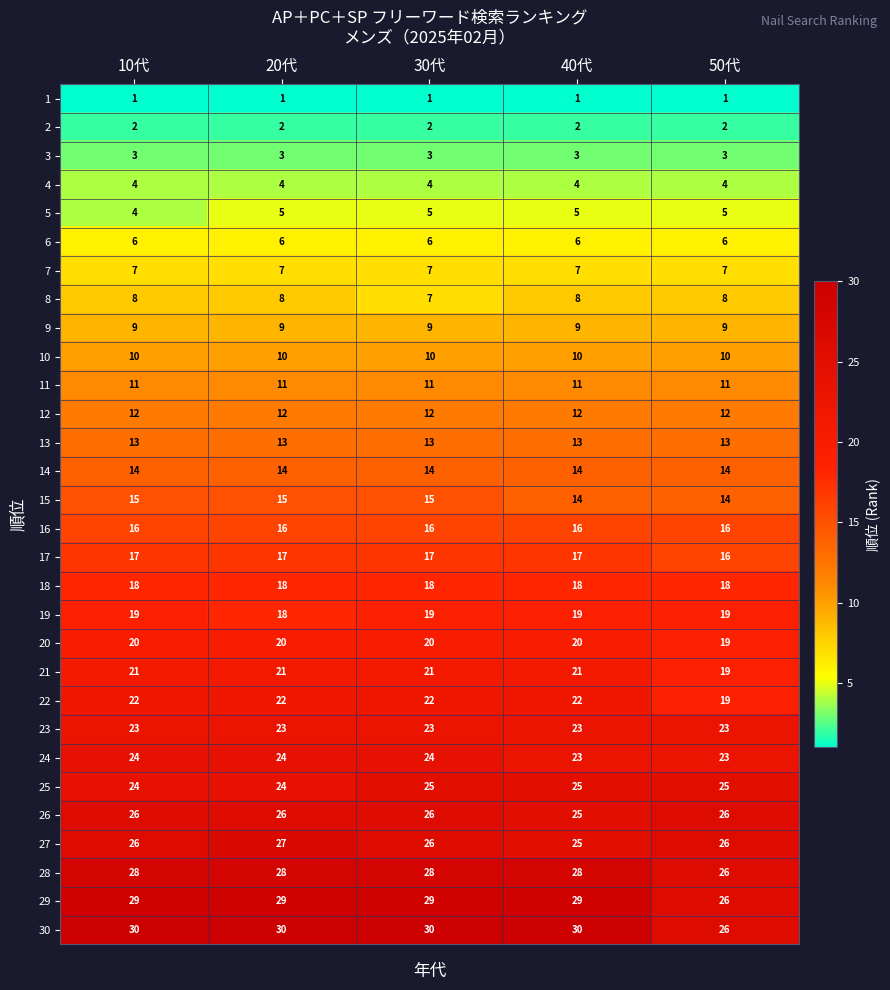

What is the approximate value of 11 at 10代?

11